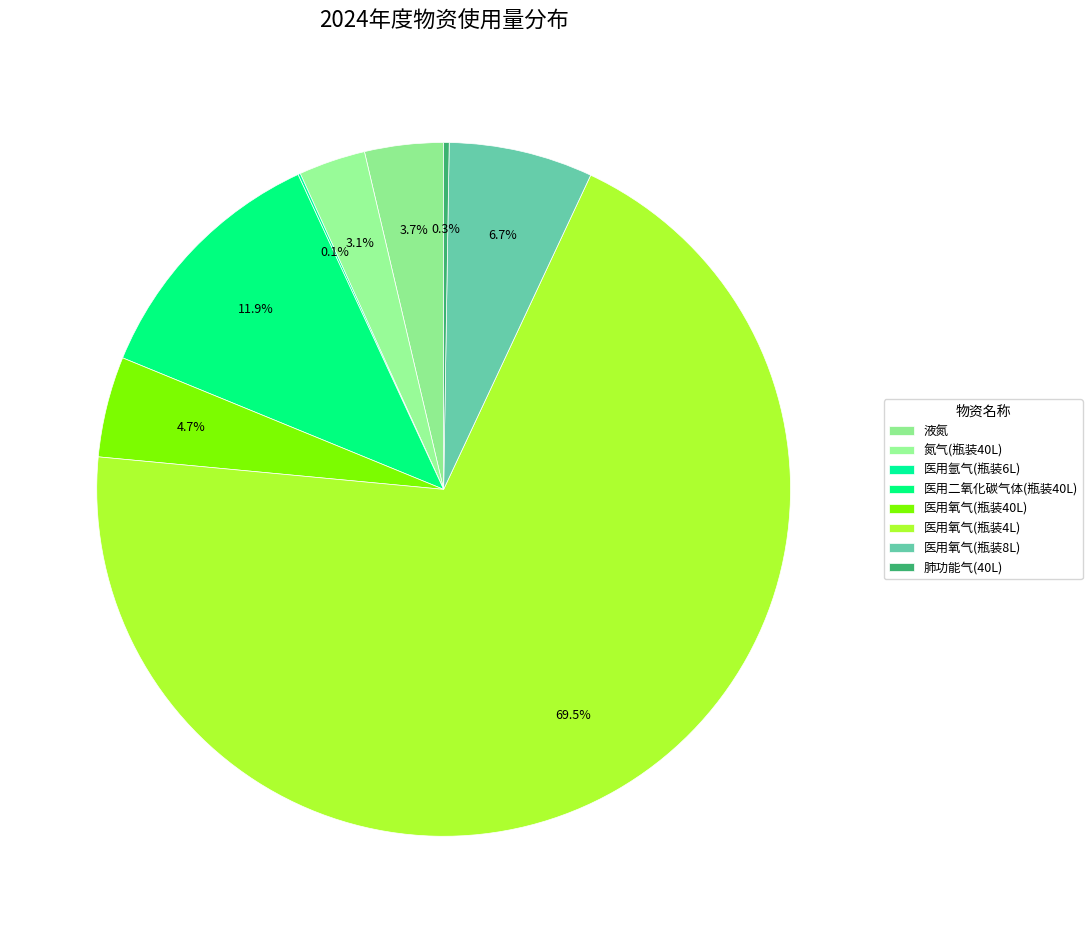

Does 医用氧气(瓶装4L) represent more than half of the total?

Yes